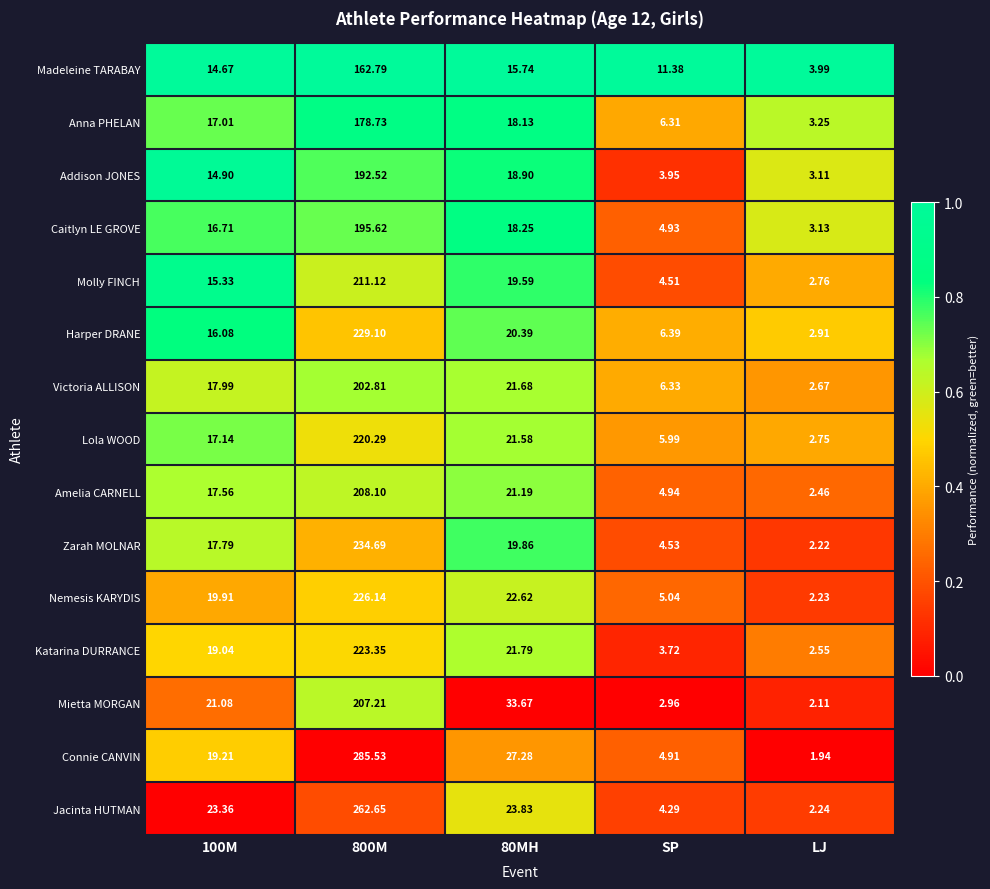

What is the difference between the highest and lowest values at 100M?

8.7